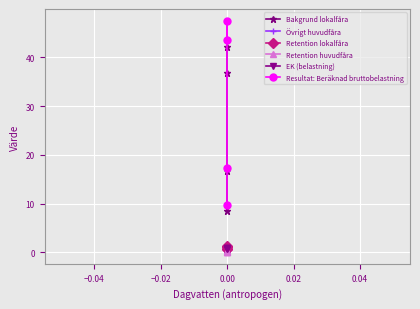

True or false: Retention huvudfåra has more than 2 interior local peaks.

False